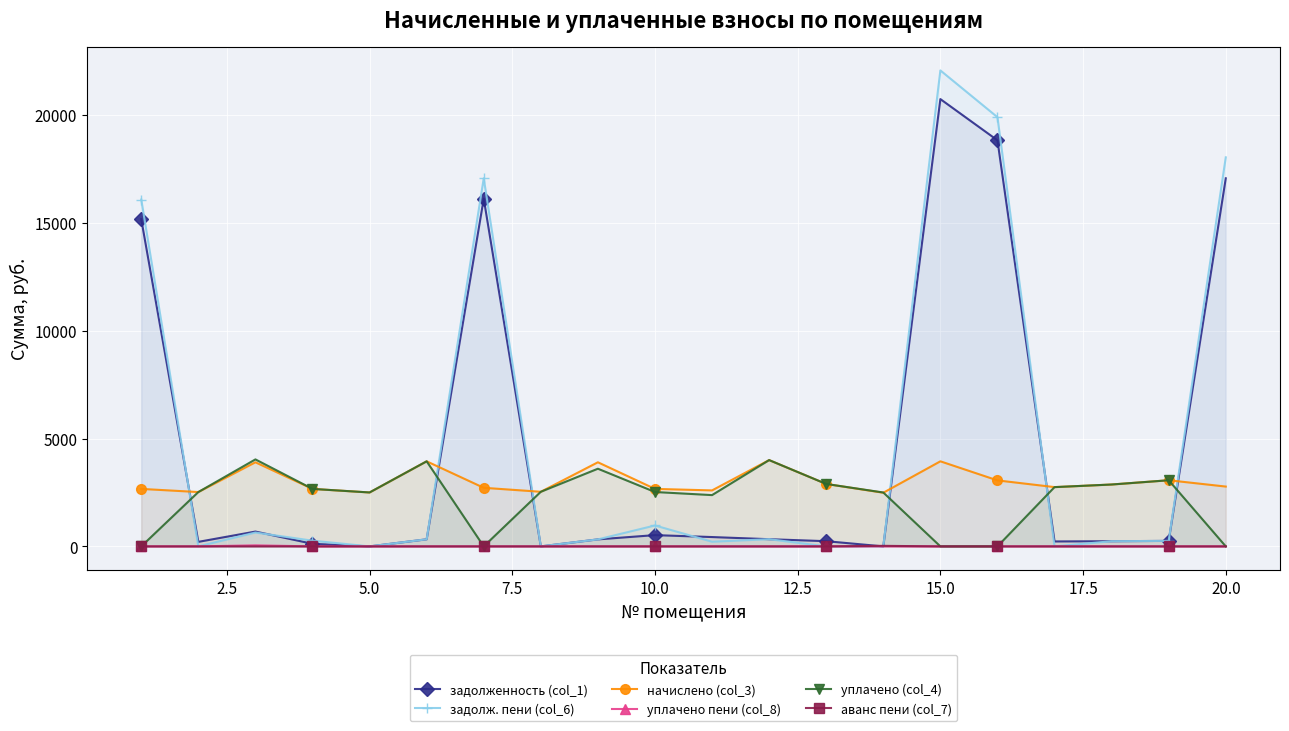

The value of задолж. пени (col_6) at 15.0 is 22062.4. True or false?

True